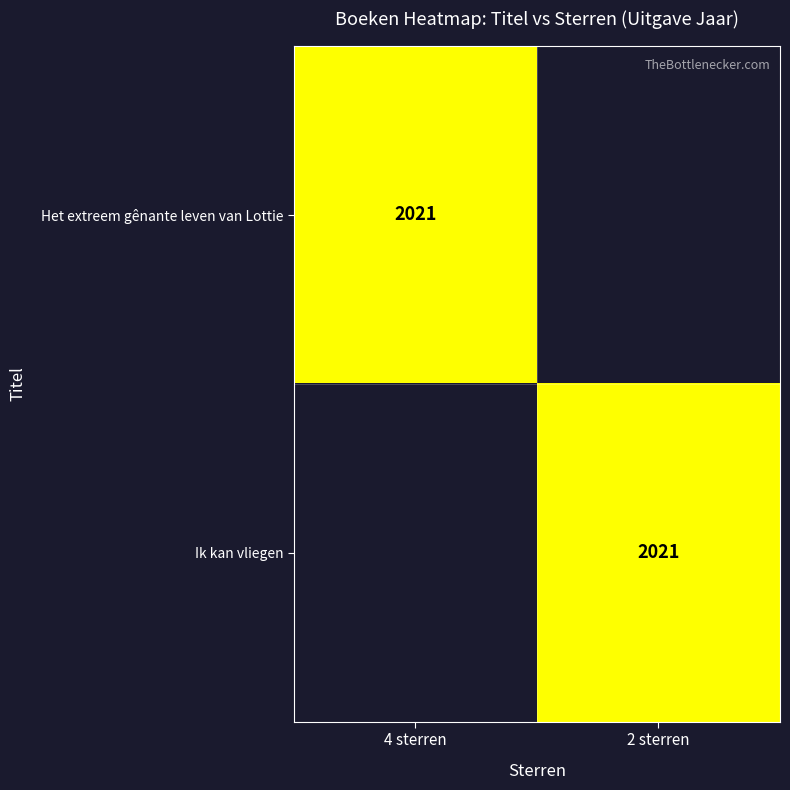

True or false: Het extreem gênante leven van Lottie has a value of 3360 at 4 sterren.

False